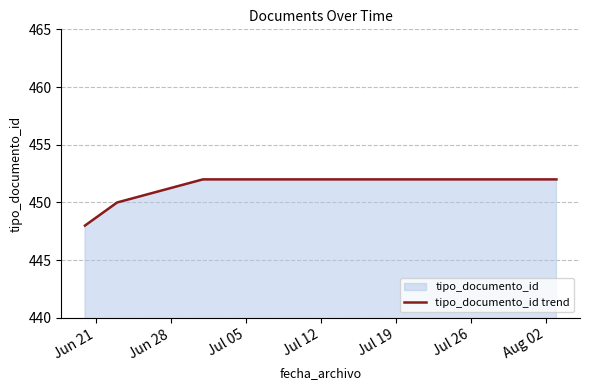

What is the sum of all values?

3610